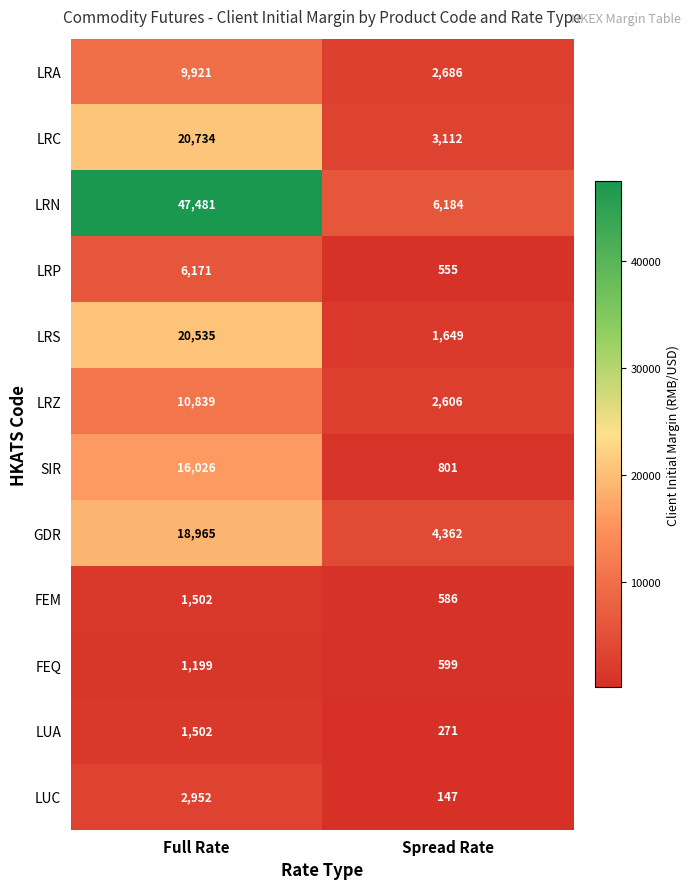

What is the spread (max minus min) of values at Spread Rate?

6037